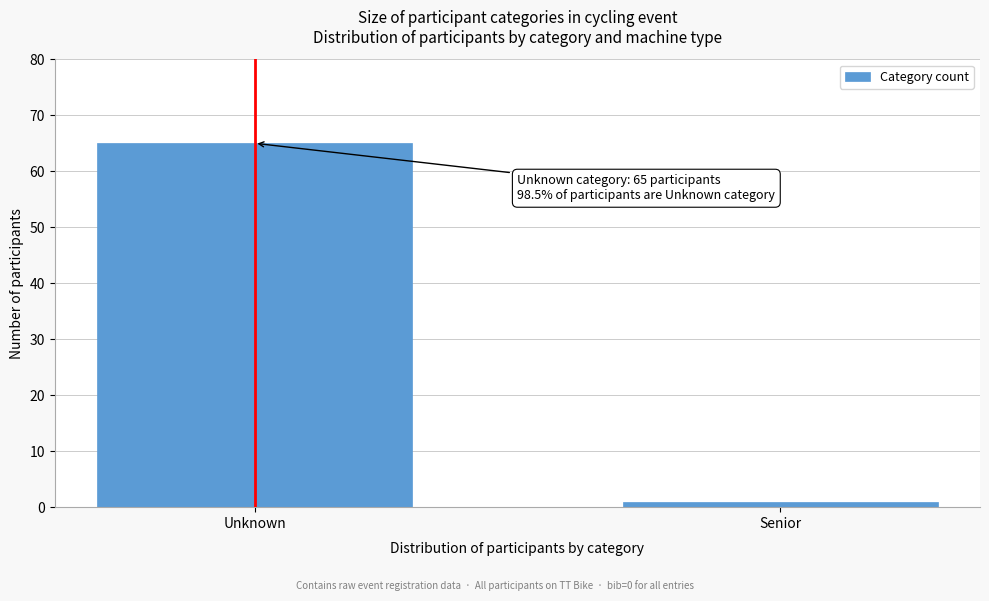

Reading left to right, transcribe all the data shown in this chart.

Unknown=65	Senior=1